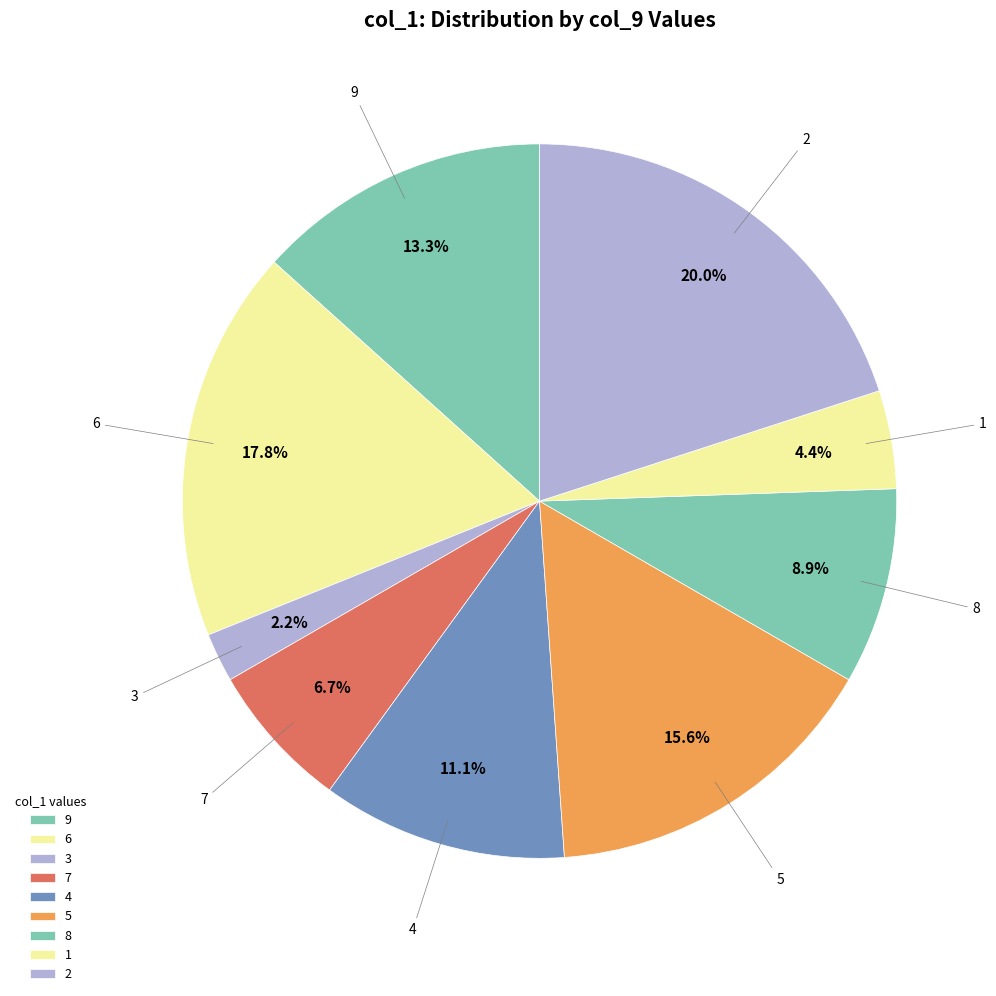

To the nearest percent, what is the difference between the 8 and 5 slice percentages?

7%